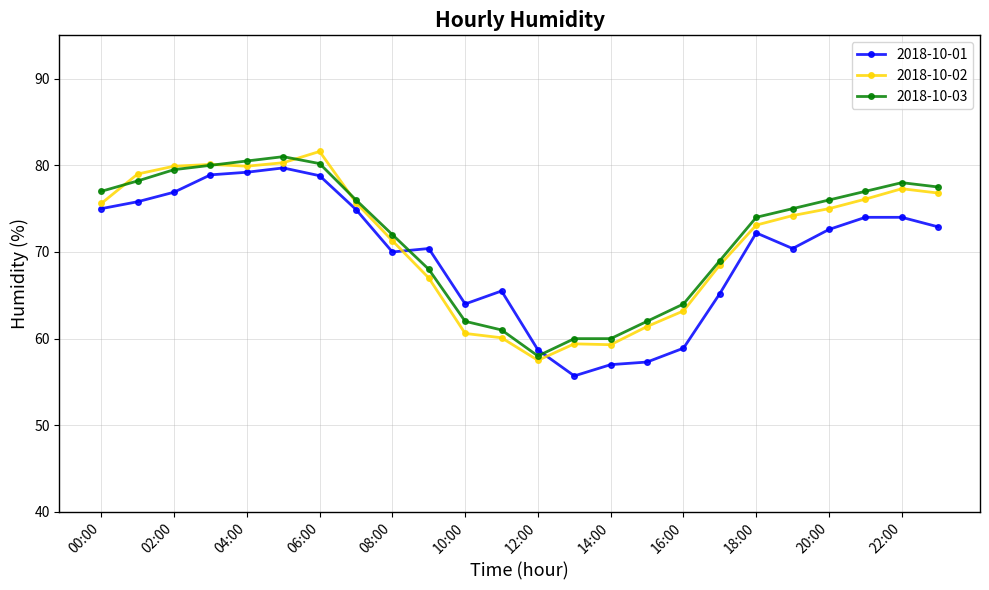

True or false: 2018-10-01 and 2018-10-02 intersect in this chart.

True